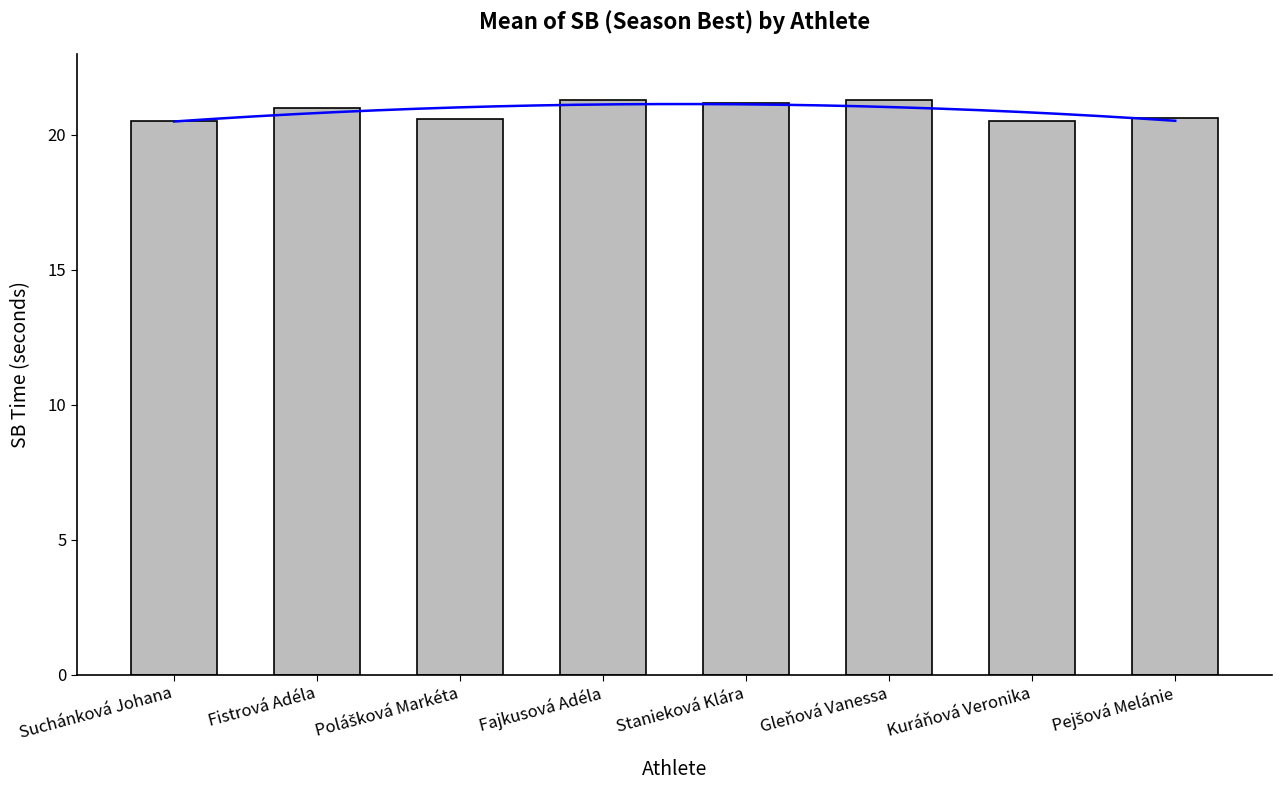

What is the minimum value shown in the chart?

20.5